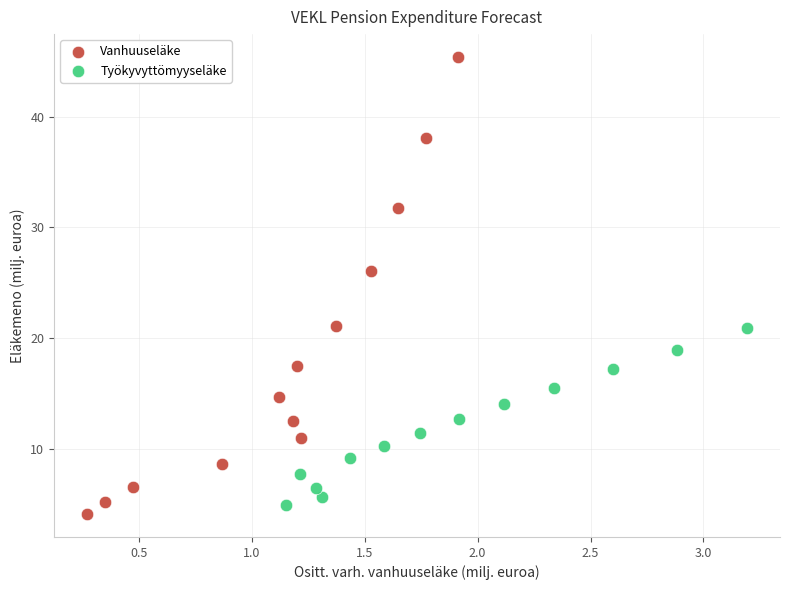

What are all the series names shown in the legend?

Vanhuuseläke, Työkyvyttömyyseläke